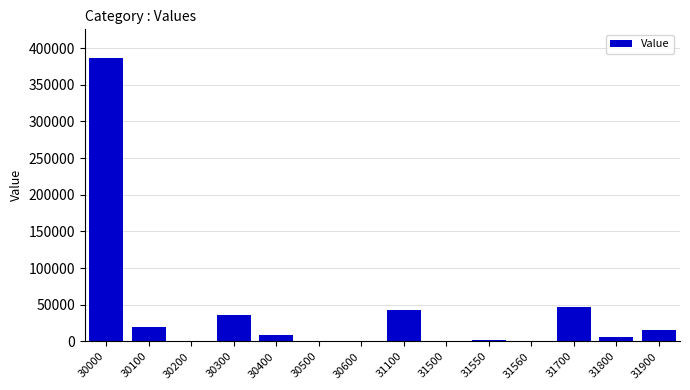

What is the sum of all values?

568572